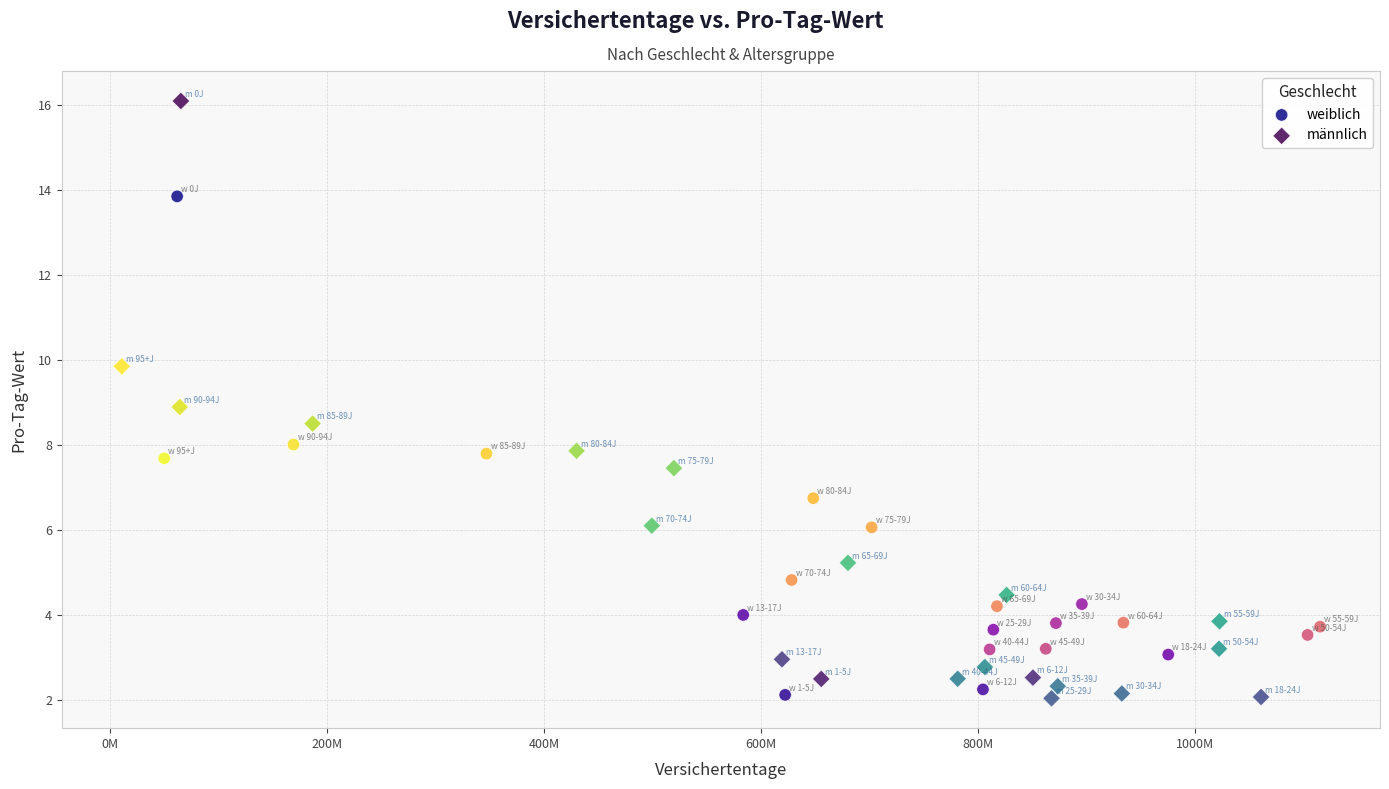

Which series contains the highest Y value?

männlich